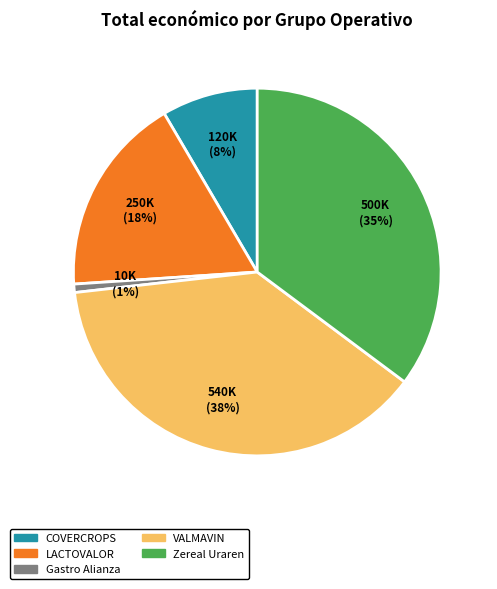

What is the largest slice in the pie chart?

VALMAVIN